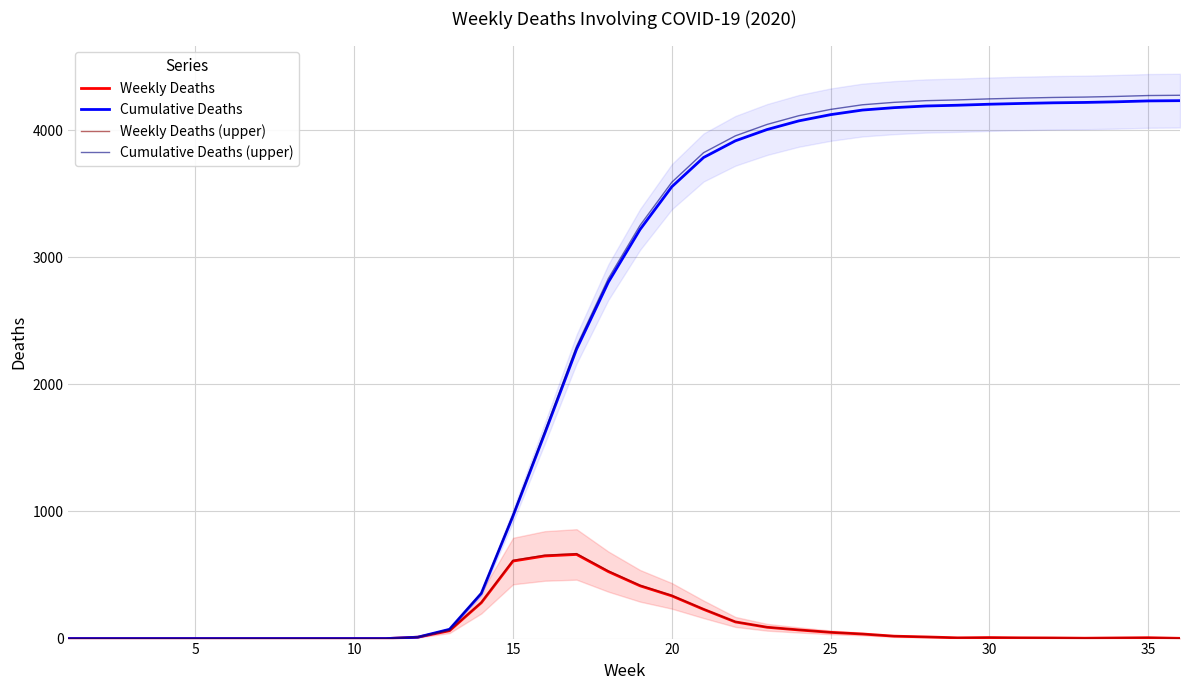

Which series has the largest total across all categories?

Cumulative Deaths (upper)